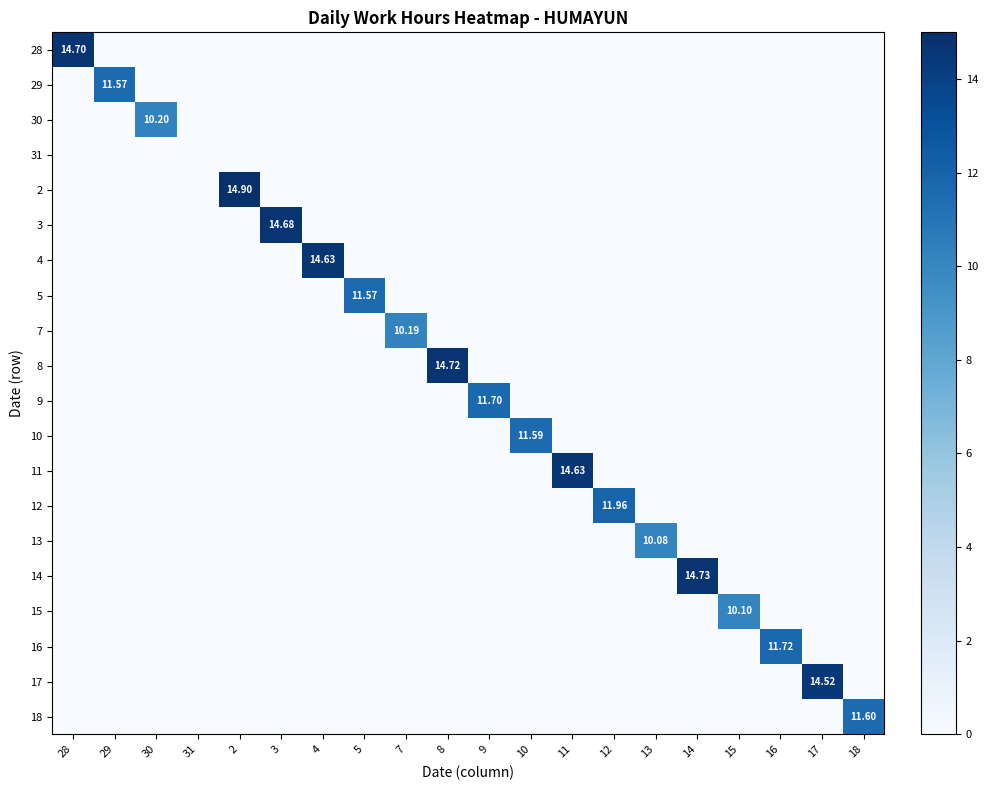

Which series has the largest range (max minus min)?

2